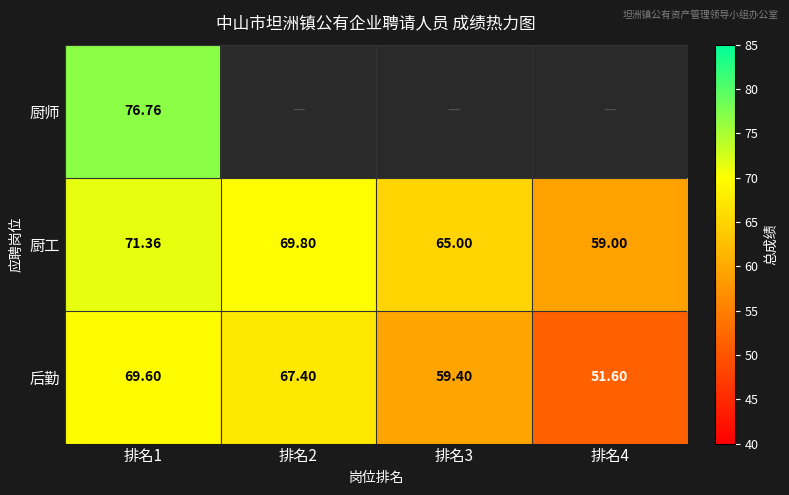

Is the value of 厨工 at 排名1 greater than the value of 后勤 at 排名3?

Yes